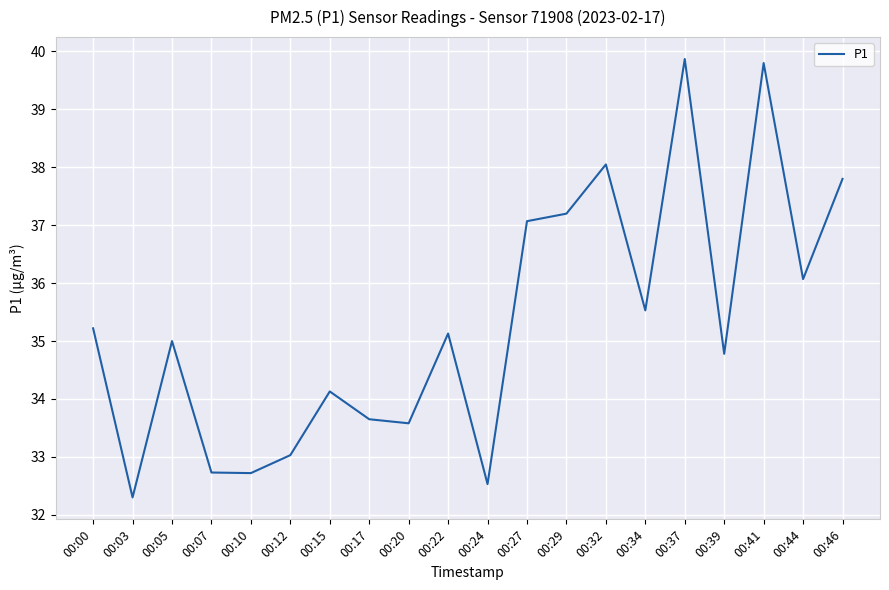

What is the change in value from 00:07 to 00:15?

+1.4